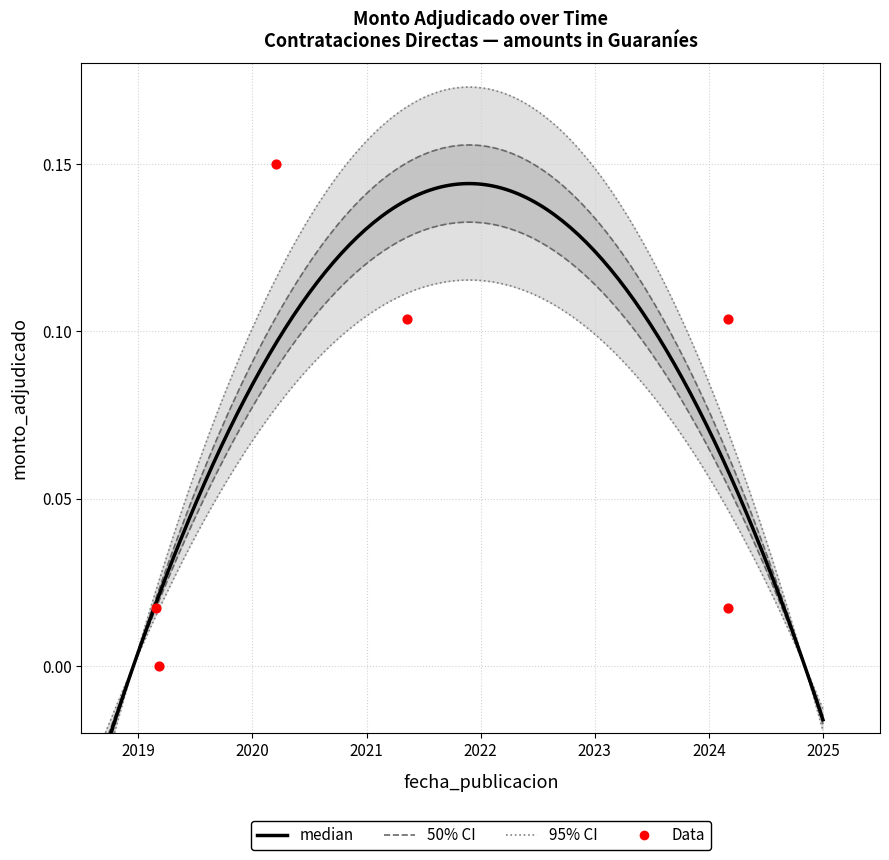

Between 2019-03-07 and 2021-05-10, which is larger?

2021-05-10